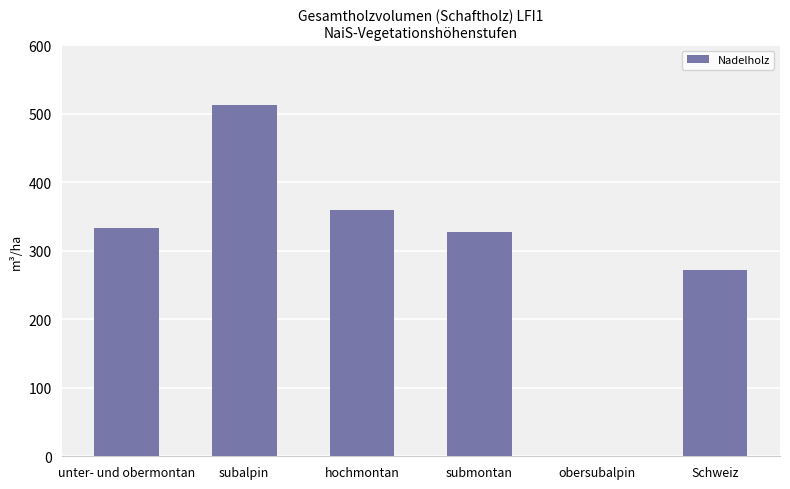

Are the bars horizontal?

No